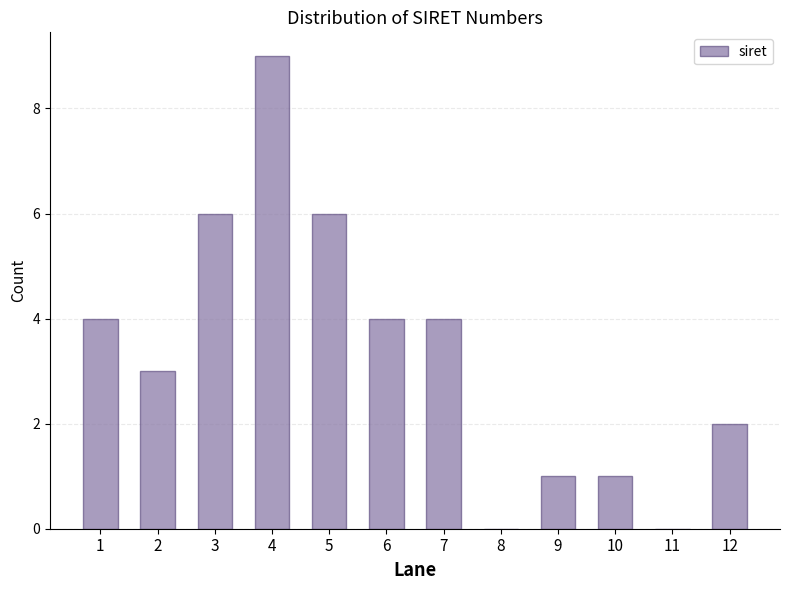

Reading left to right, what are all the values shown in this chart?

1=4	2=3	3=6	4=9	5=6	6=4	7=4	8=0	9=1	10=1	11=0	12=2